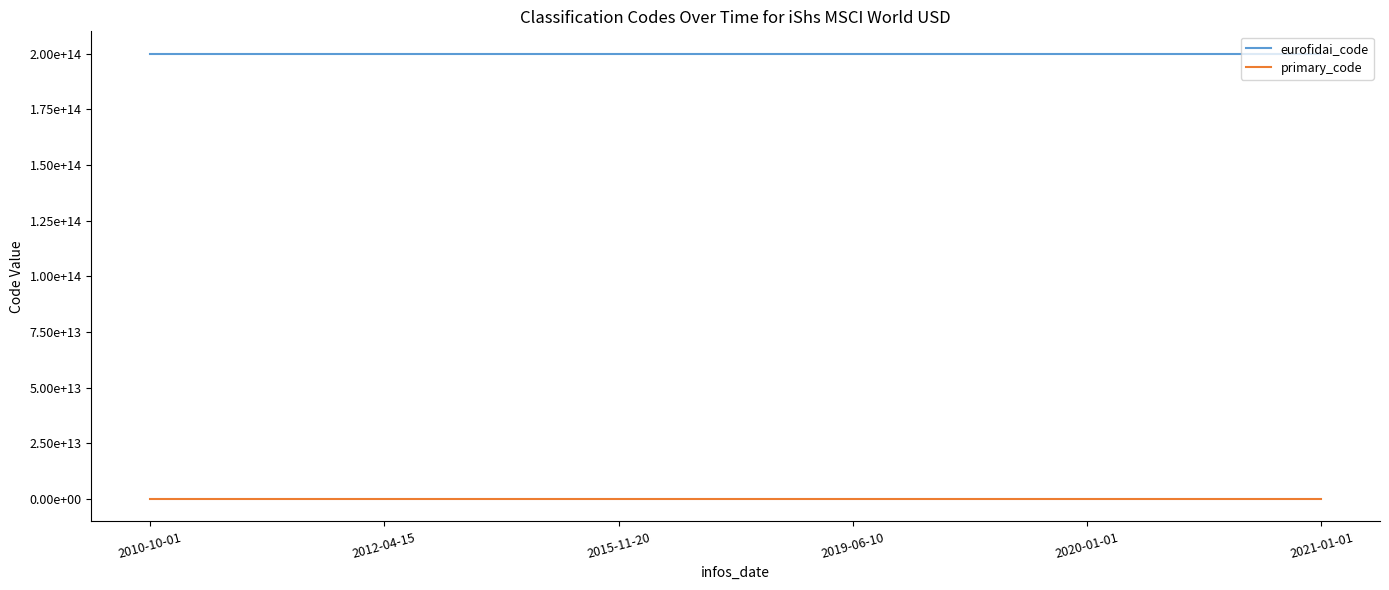

True or false: primary_code has a value of 2740063383 at 2012-04-15.

False